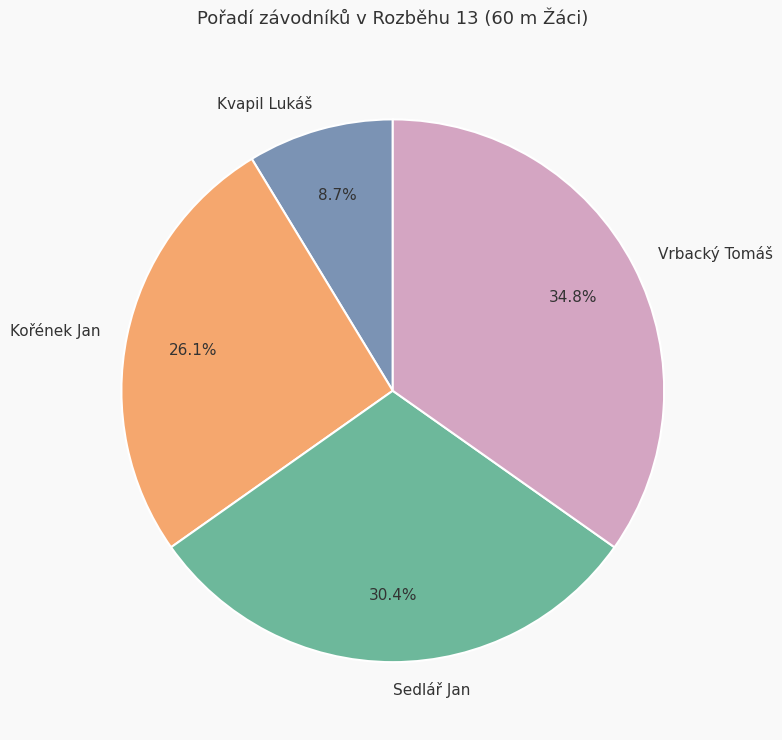

What percentage is the Kořének Jan slice, to the nearest percent?

26%